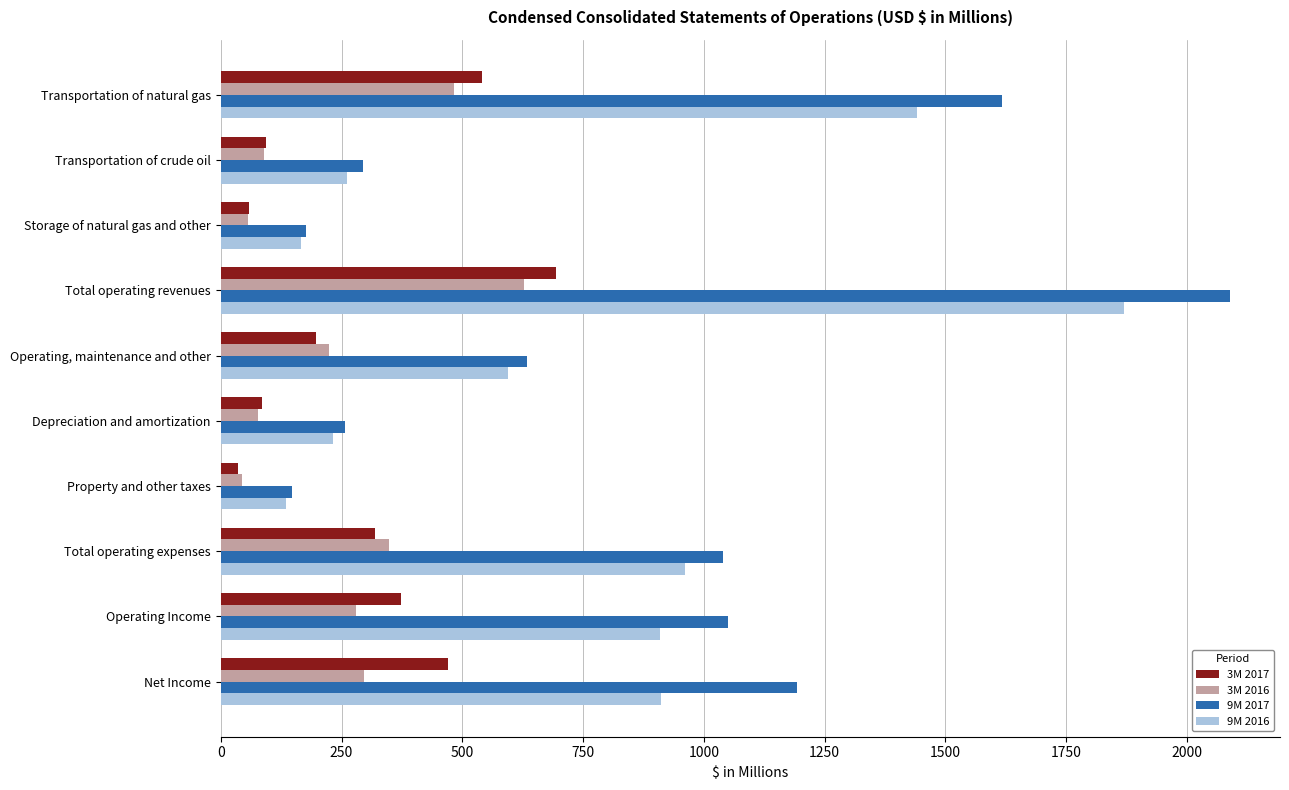

Between Operating, maintenance and other and Total operating expenses, which series saw the biggest shift?

9M 2017